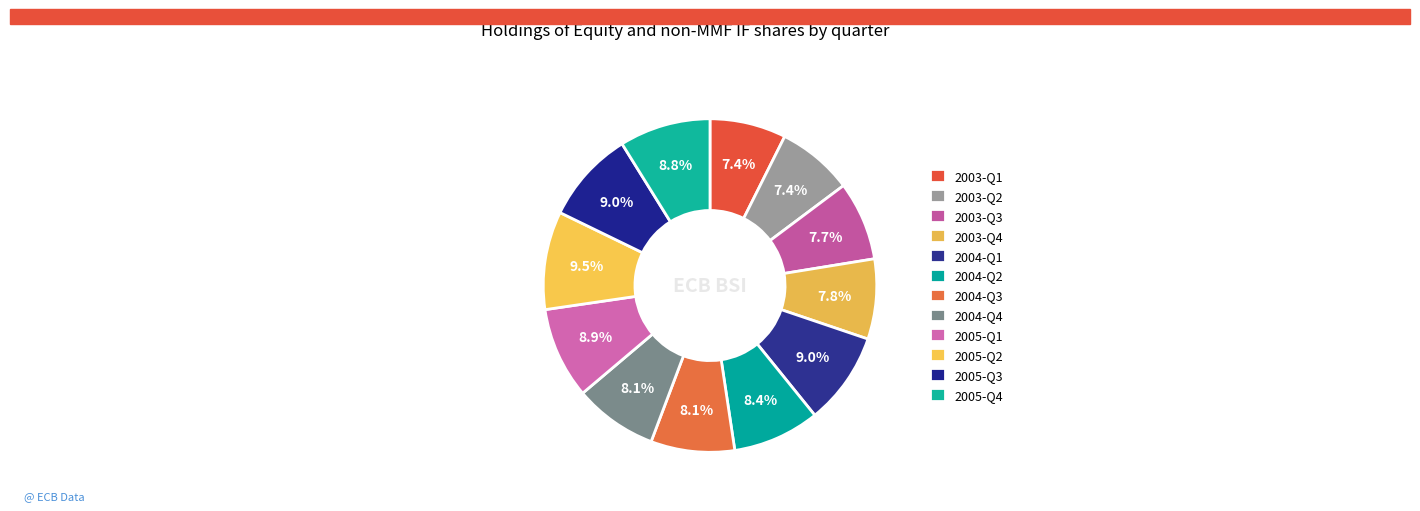

How many segments does this pie chart have?

12